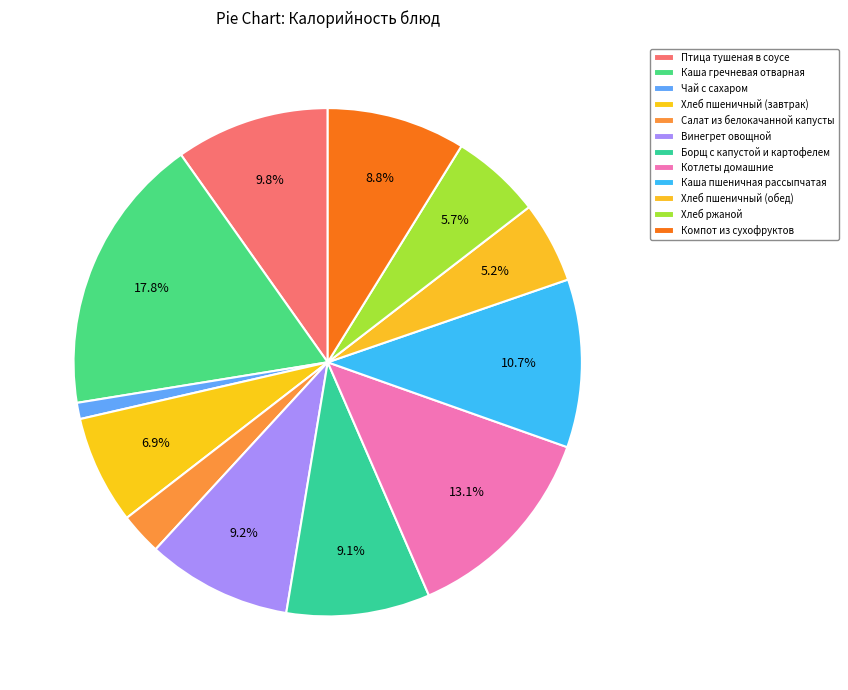

True or false: Каша гречневая отварная accounts for 18% of the total.

True